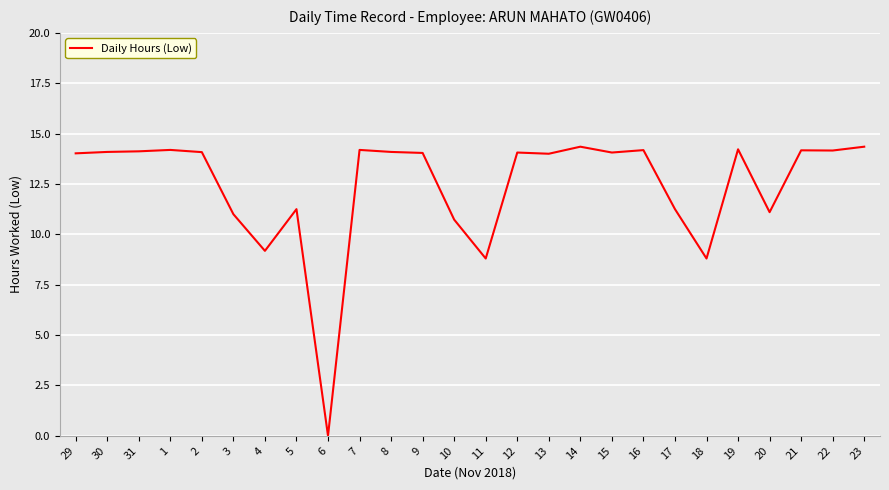

The value at 8 is 14.1. True or false?

True